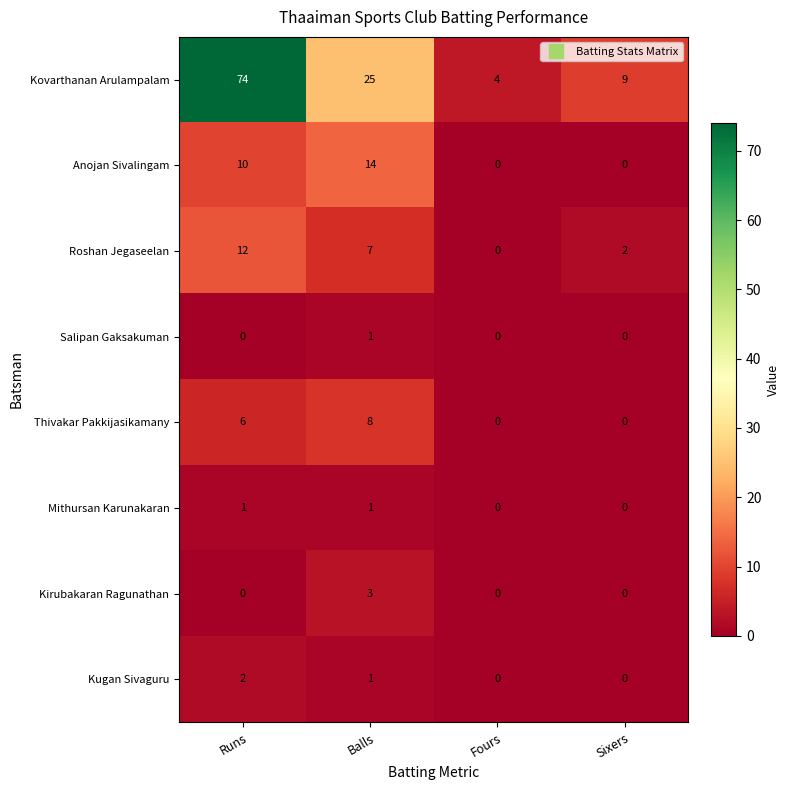

The Kirubakaran Ragunathan series shows 2 at Sixers. True or false?

False